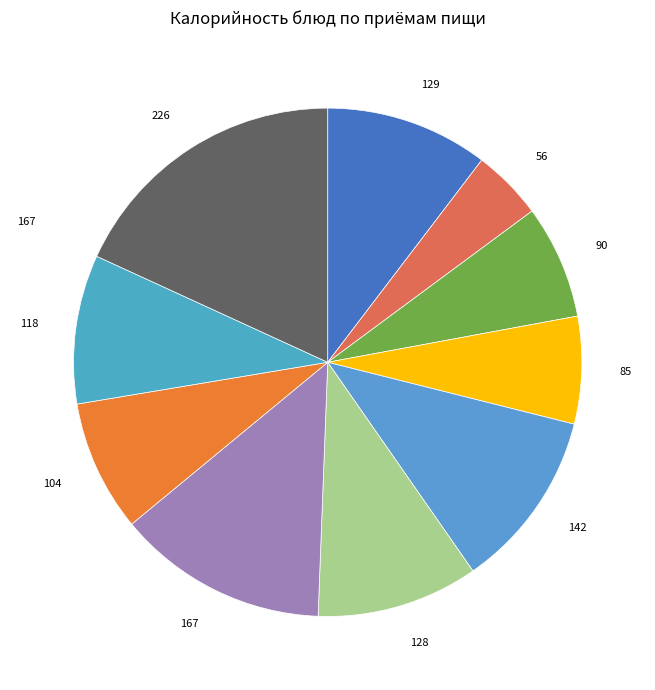

How many segments does this pie chart have?

10